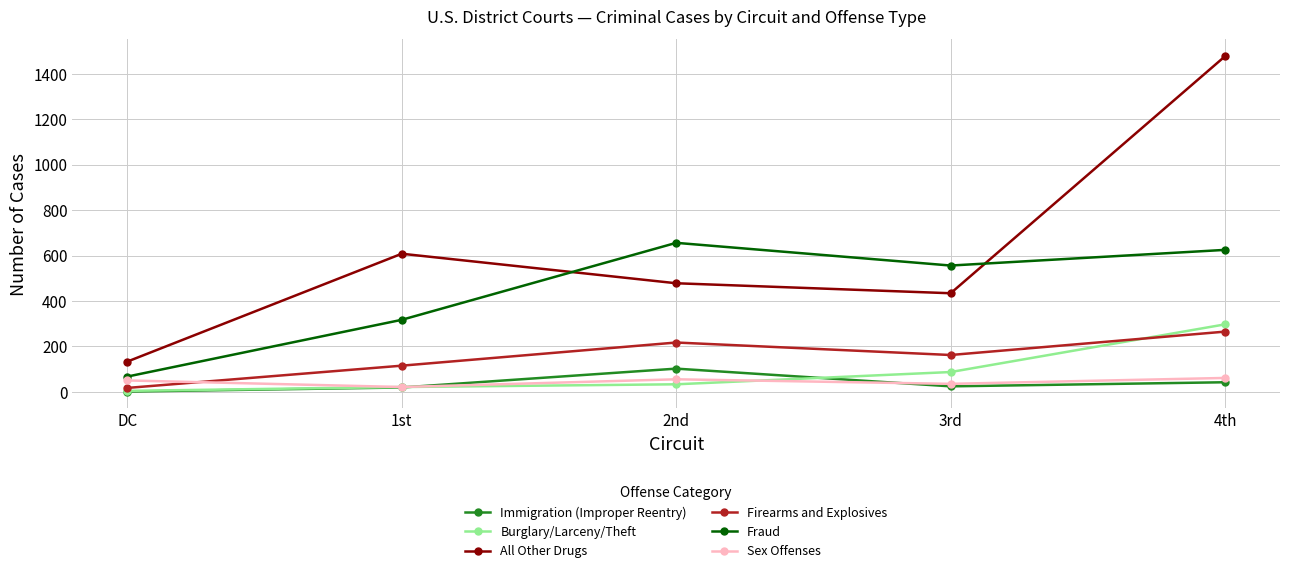

At which category does Immigration (Improper Reentry) reach its first local valley?

3rd